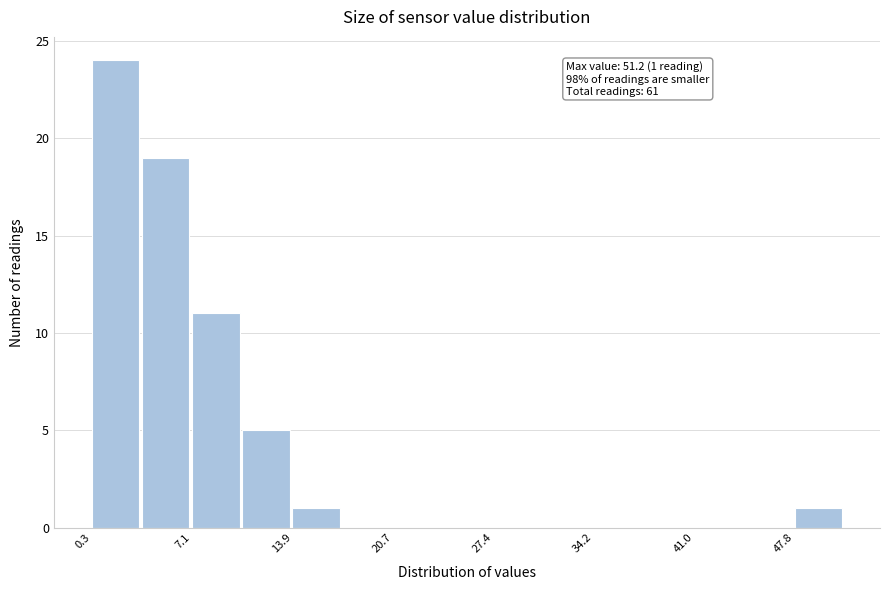

Read against the x-axis, roughly where is the centre of the tallest bar?

2